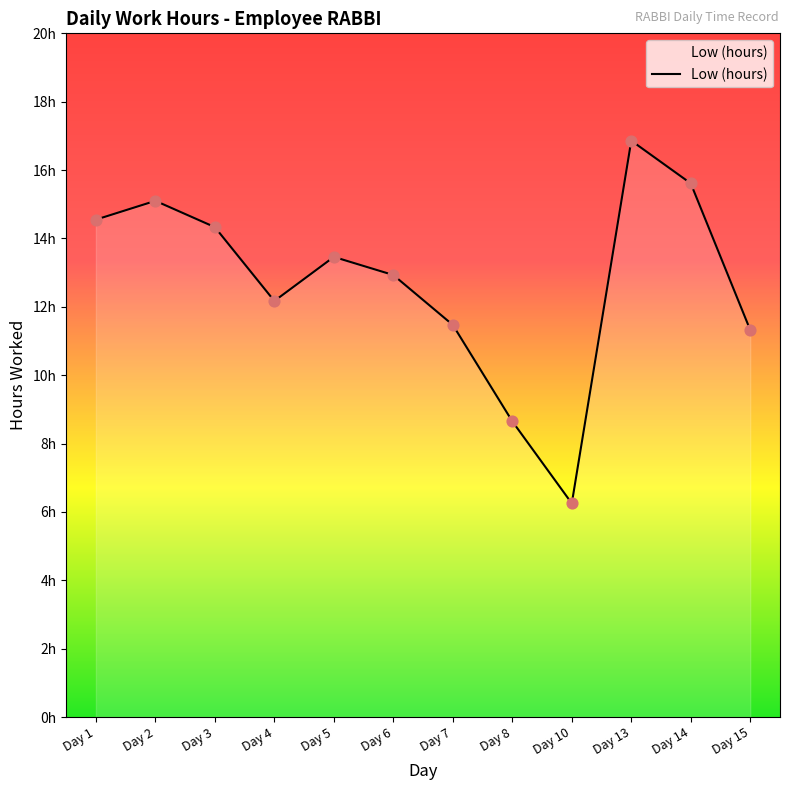

Which has a higher value, Day 6 or Day 15?

Day 6